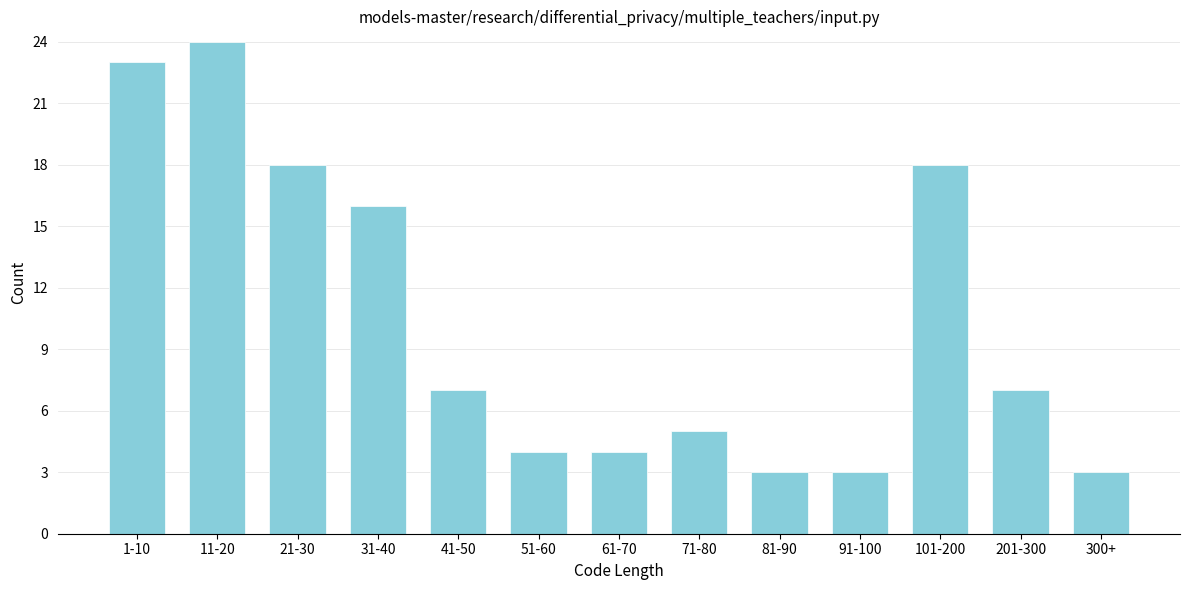

Reading right to left, transcribe all the data shown in this chart.

3	7	18	3	3	5	4	4	7	16	18	24	23